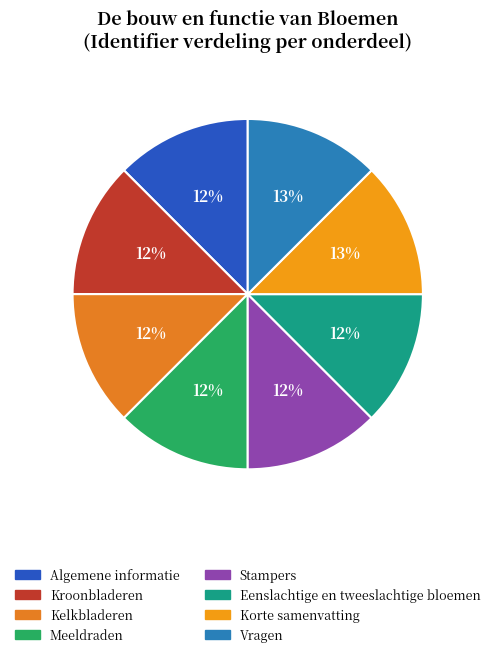

To the nearest percent, what is the average slice percentage?

12%